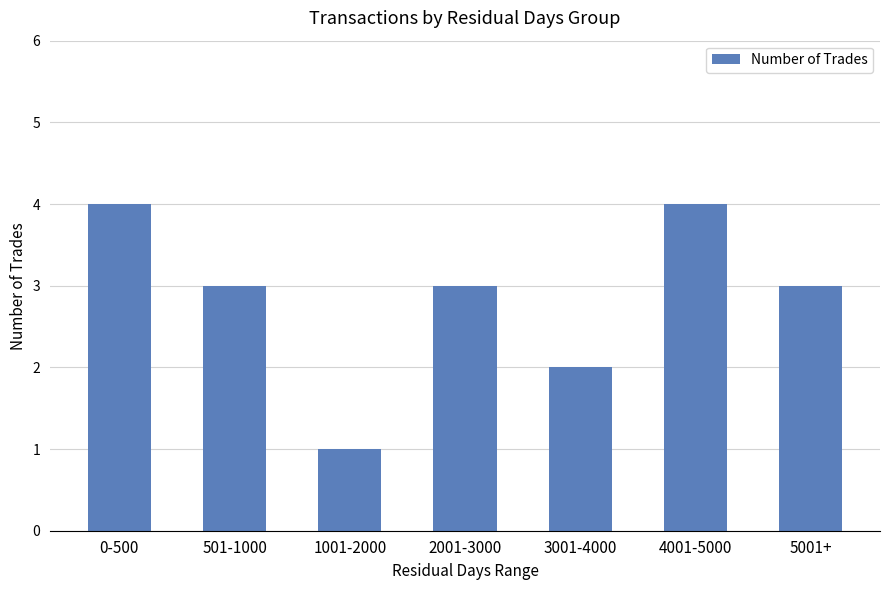

The value at 4001-5000 is 2. True or false?

False